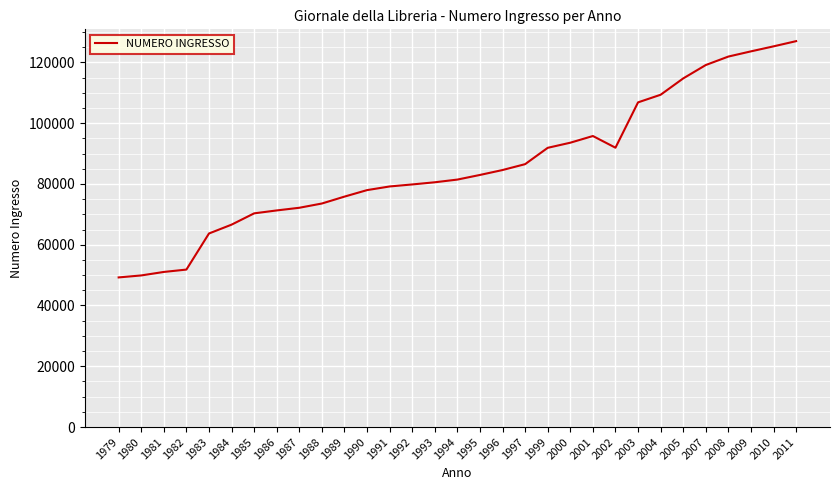

What is the change in value from 1980 to 1982?

+1928